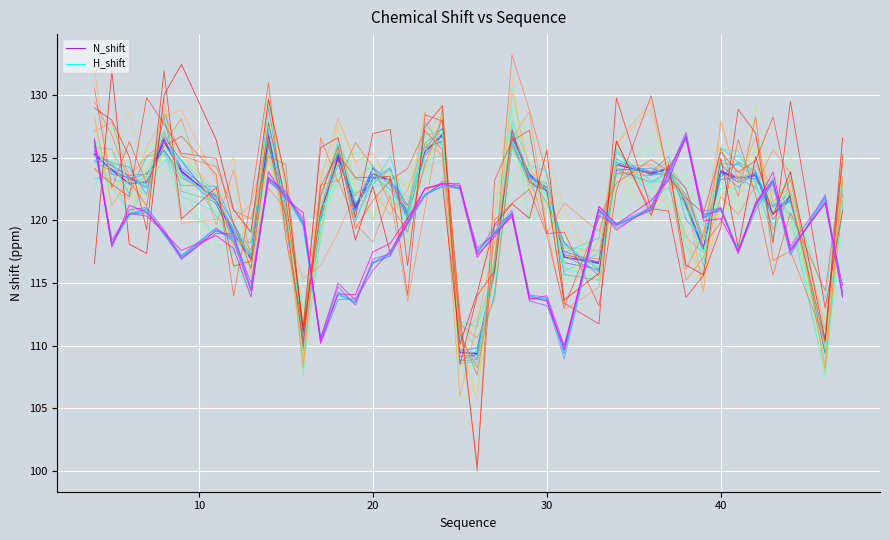

How many lines are shown in the chart?

38